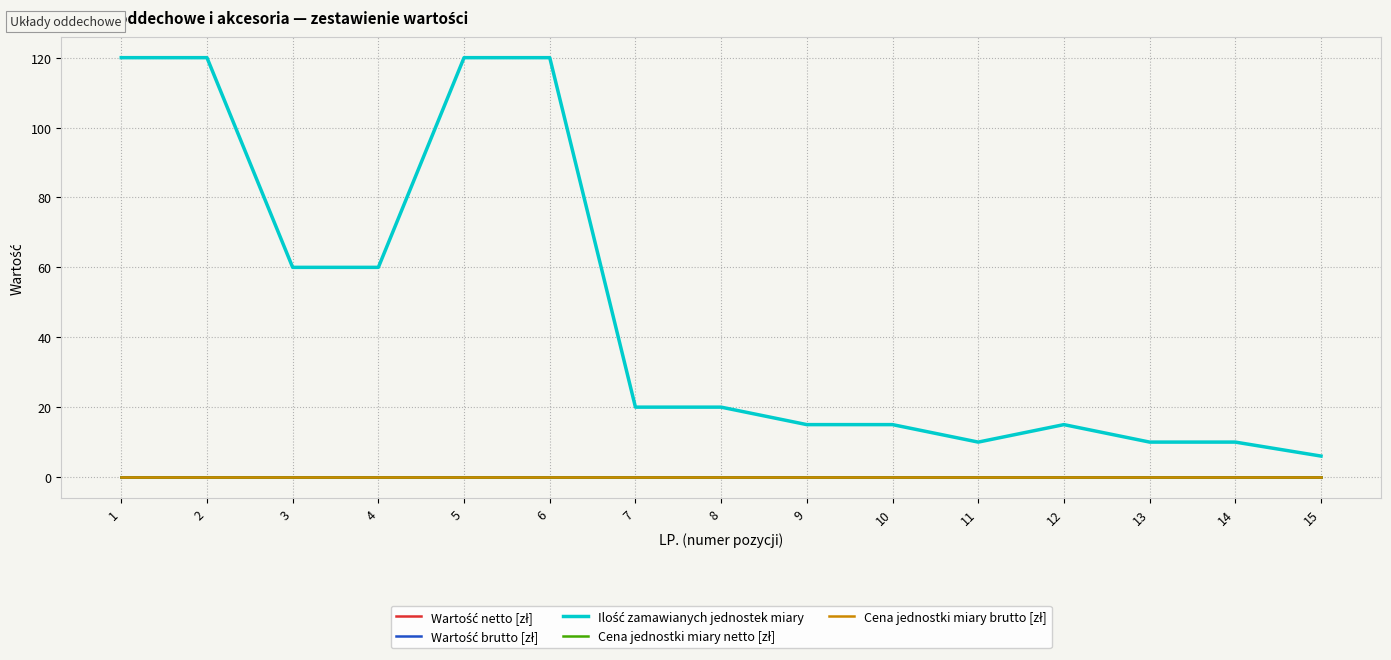

Does the chart have visible grid lines?

Yes